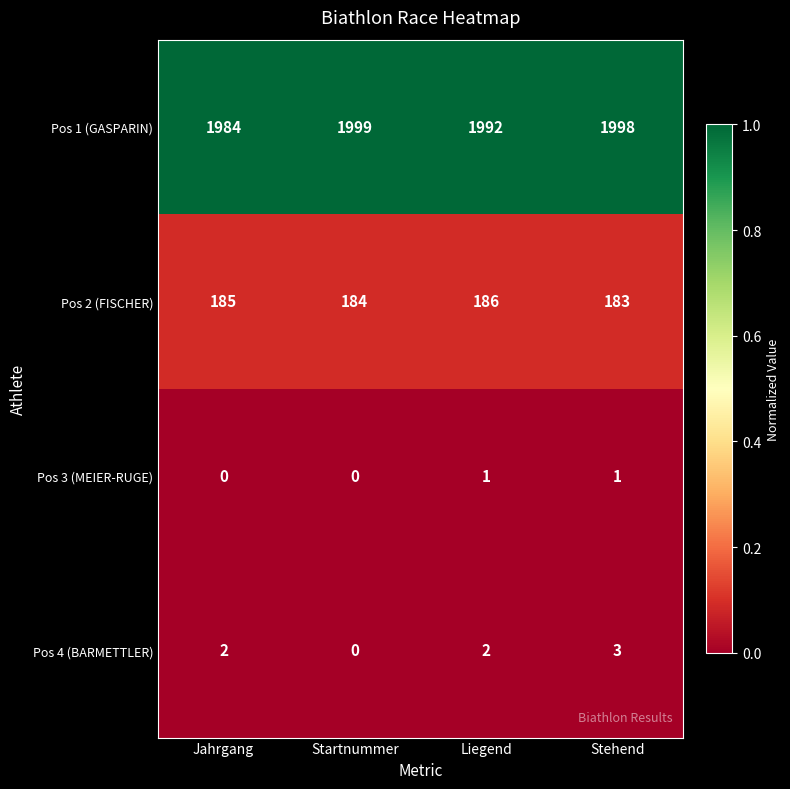

Which category has the highest value in the Pos 1 (GASPARIN) series?

Startnummer